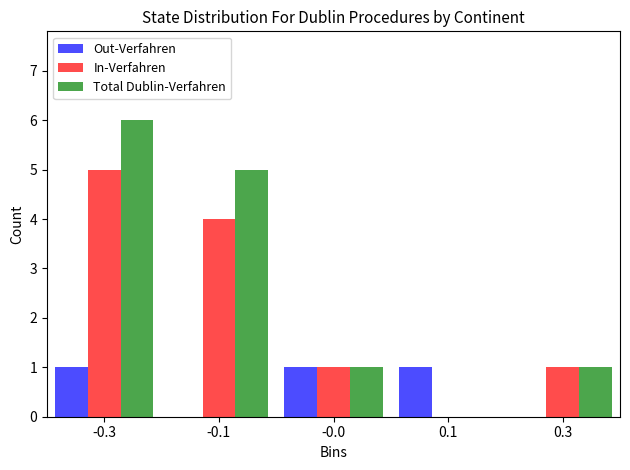

Reading left to right, extract all data points from this chart.

Out-Verfahren: -0.3=1	-0.1=0	-0.0=1	0.1=1	0.3=0
In-Verfahren: -0.3=5	-0.1=4	-0.0=1	0.1=0	0.3=1
Total Dublin-Verfahren: -0.3=6	-0.1=5	-0.0=1	0.1=0	0.3=1